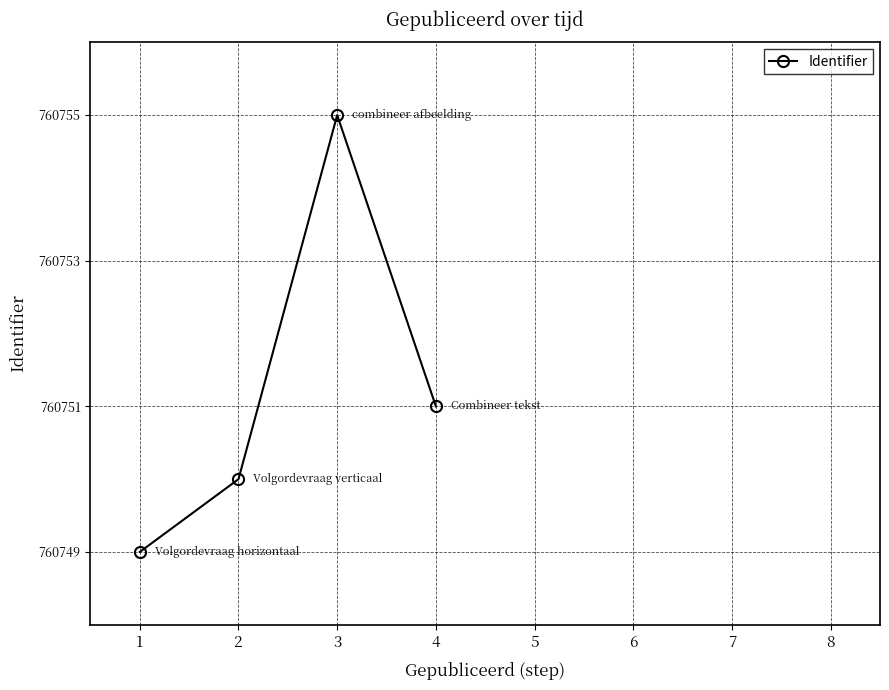

List the labels in order of value, smallest first.

1, 2, 4, 3